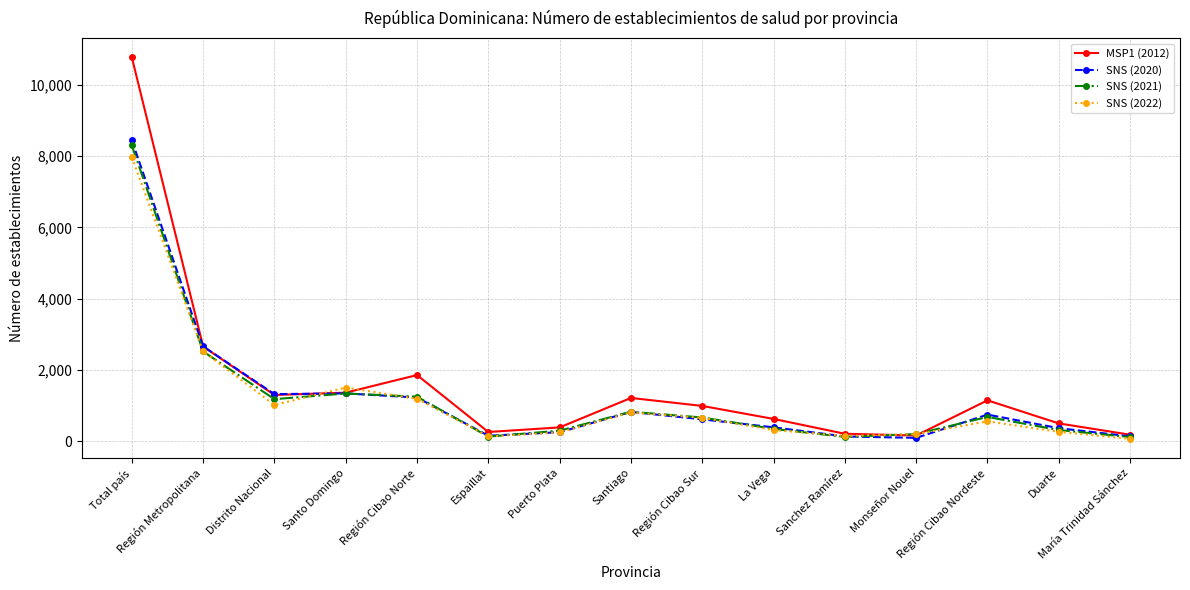

What is the lowest value of the SNS (2022) series?

65